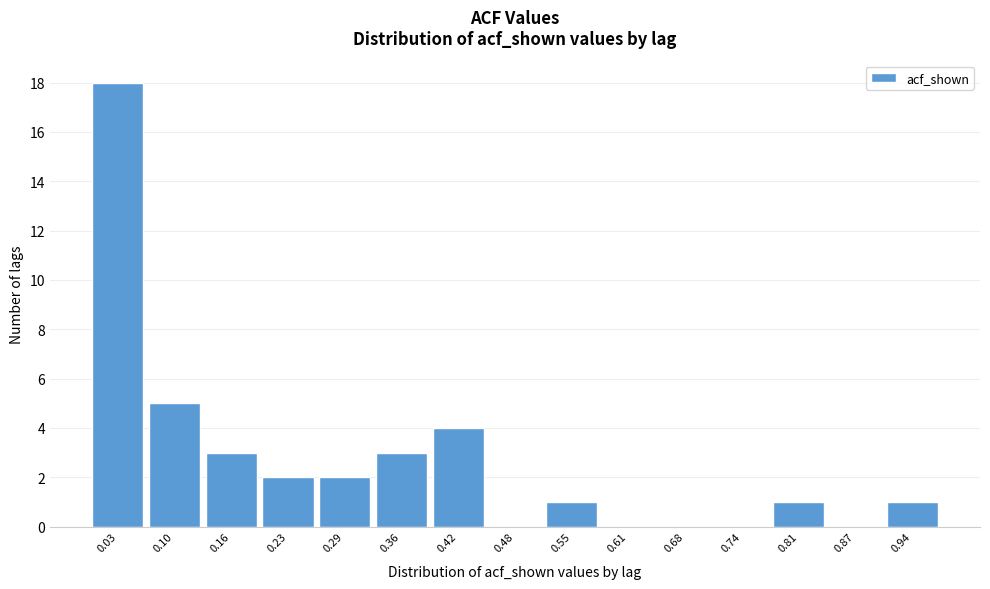

Reading left to right, extract all data points from this chart.

0.03=18	0.10=5	0.16=3	0.23=2	0.29=2	0.36=3	0.42=4	0.48=0	0.55=1	0.61=0	0.68=0	0.74=0	0.81=1	0.87=0	0.94=1